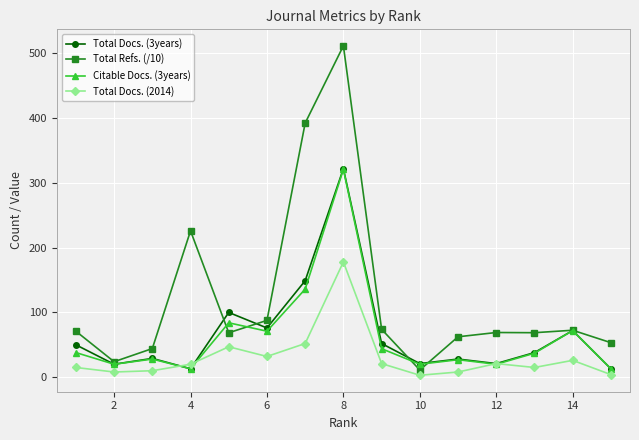

True or false: Total Docs. (3years) has more than 2 points higher than both neighbors.

True